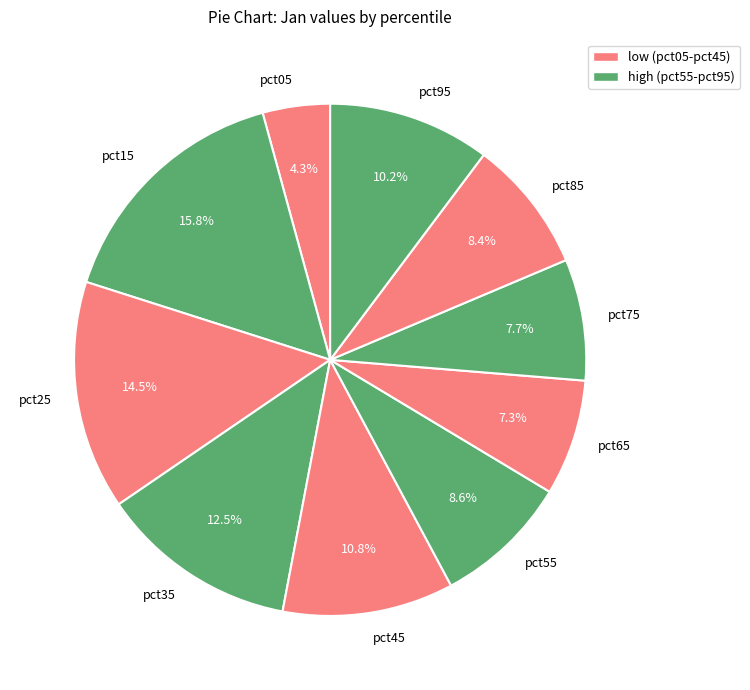

How much of the chart is everything except pct55?

91.4%